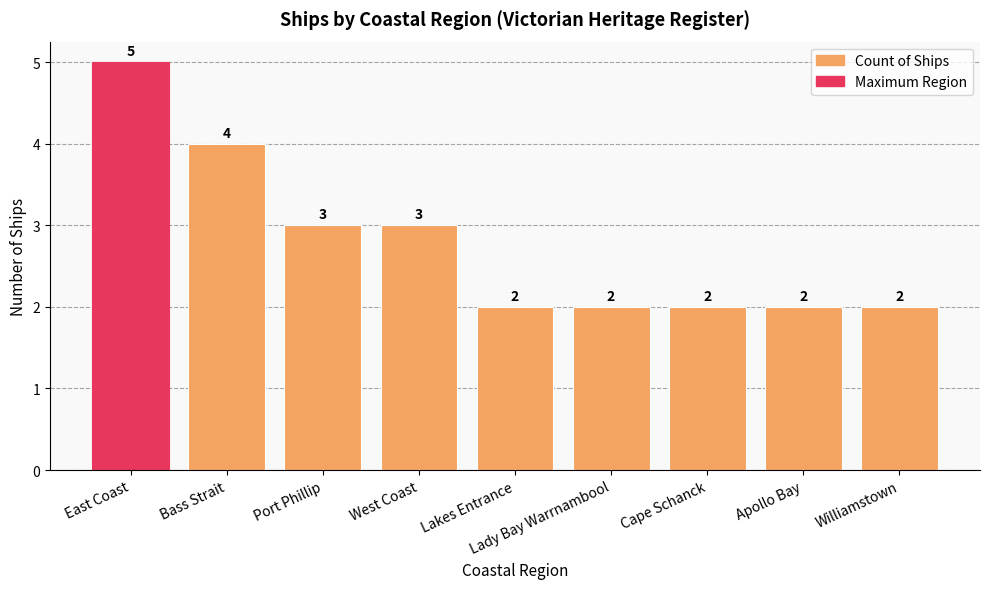

The chart shows a value of 2 at Bass Strait. True or false?

False